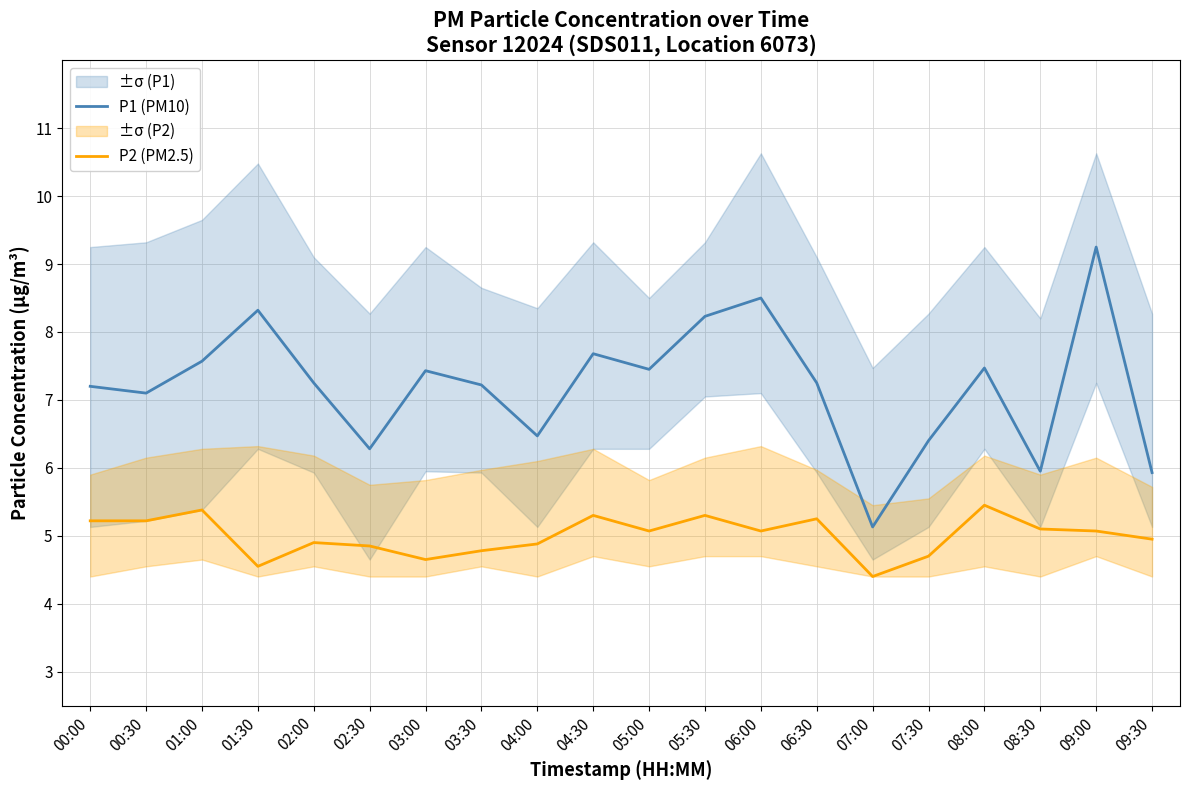

What is the difference between the second highest and minimum values in the P2 (PM2.5) series?

1.0